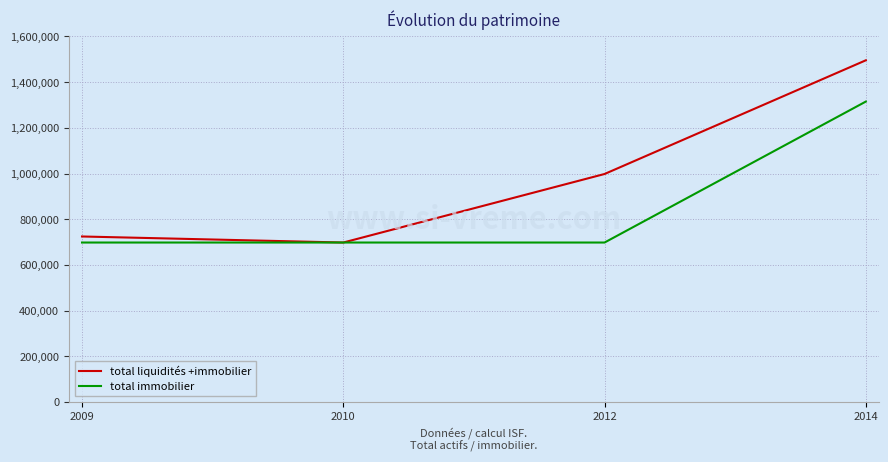

Rank the series by their average value, from lowest to highest.

total immobilier, total liquidités +immobilier